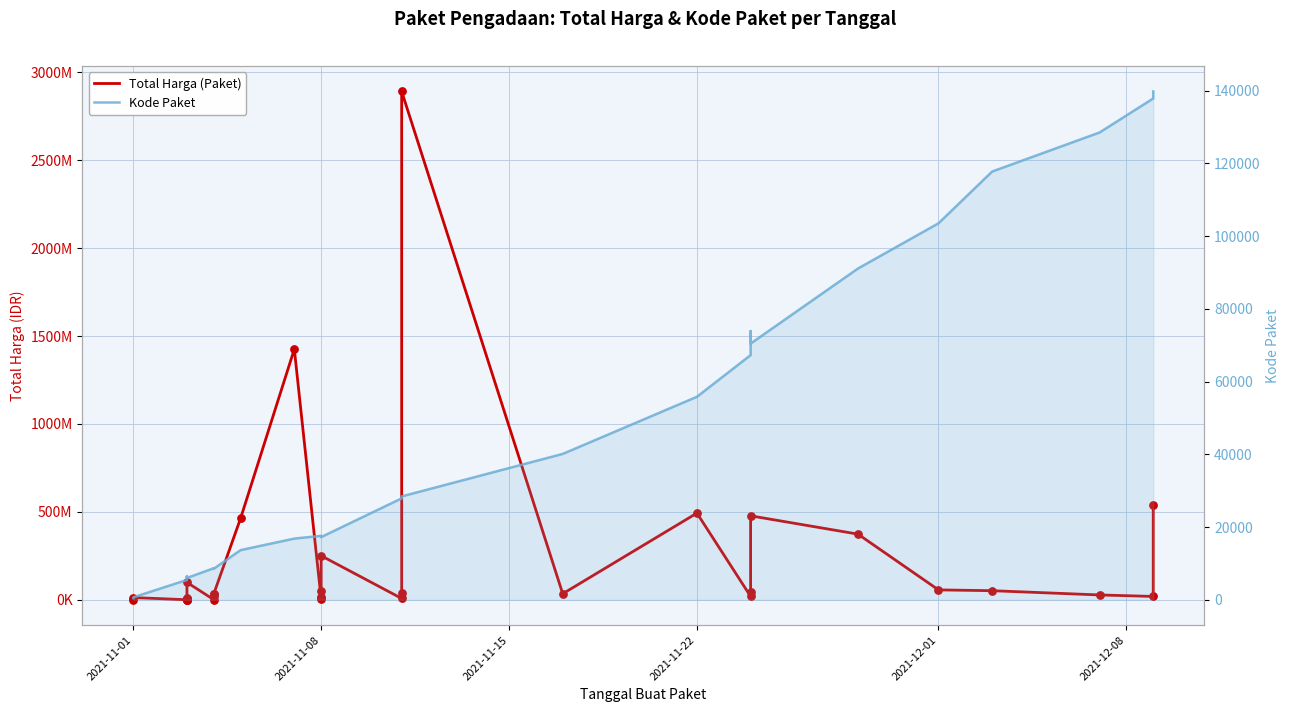

Is the value of Total Harga (Paket) at 2021-11-08 greater than the value of Kode Paket at 10?

Yes